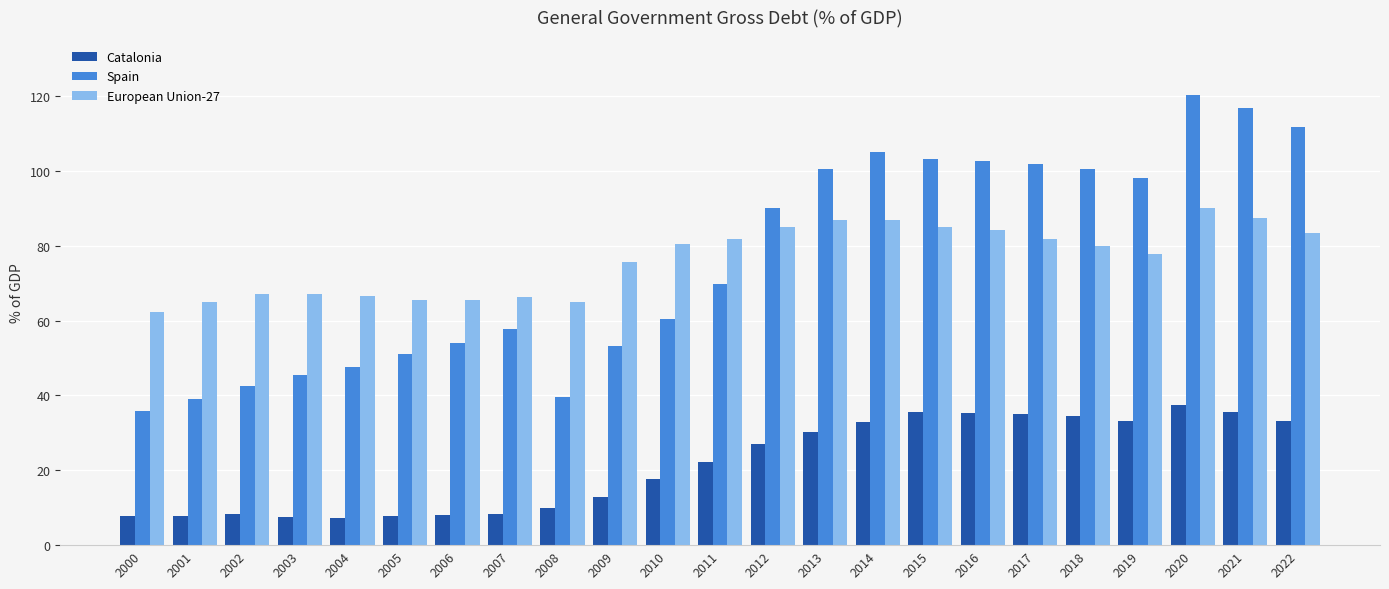

Which series has the widest spread of values?

Spain